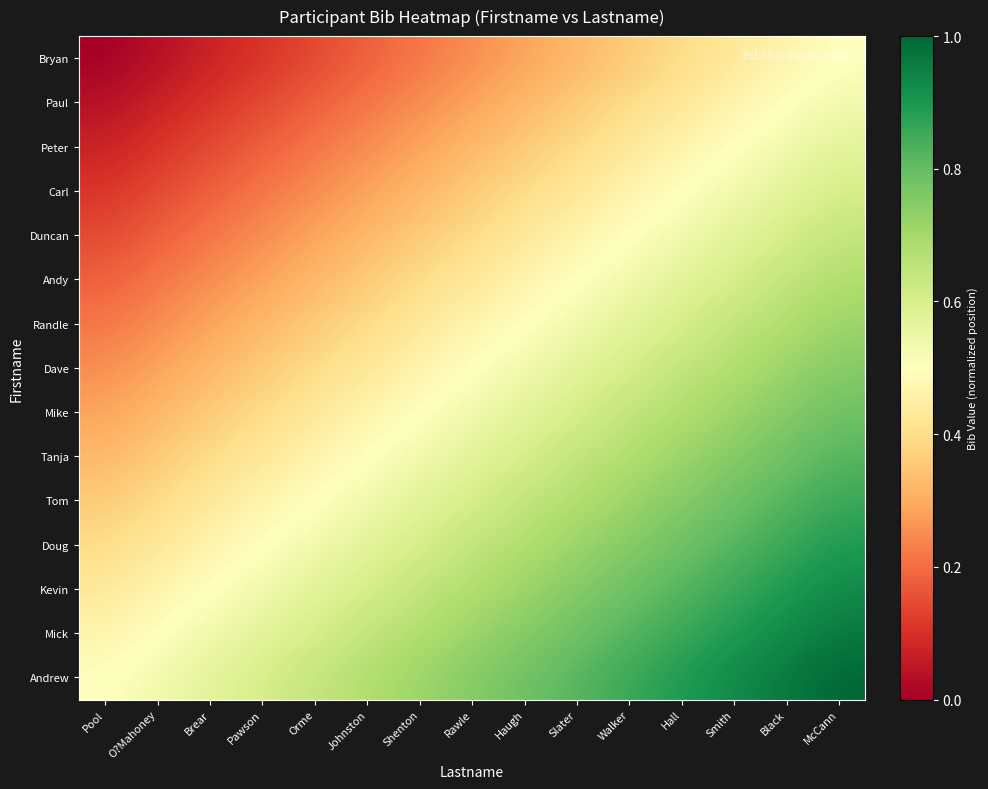

Reading left to right, transcribe all the data shown in this chart.

Bryan: Pool=0.0	O?Mahoney=0.0	Brear=0.1	Pawson=0.1	Orme=0.1	Johnston=0.2	Shenton=0.2	Rawle=0.2	Haugh=0.3	Slater=0.3	Walker=0.4	Hall=0.4	Smith=0.4	Black=0.5	McCann=0.5
Paul: Pool=0.0	O?Mahoney=0.1	Brear=0.1	Pawson=0.1	Orme=0.2	Johnston=0.2	Shenton=0.2	Rawle=0.3	Haugh=0.3	Slater=0.4	Walker=0.4	Hall=0.4	Smith=0.5	Black=0.5	McCann=0.5
Peter: Pool=0.1	O?Mahoney=0.1	Brear=0.1	Pawson=0.2	Orme=0.2	Johnston=0.2	Shenton=0.3	Rawle=0.3	Haugh=0.4	Slater=0.4	Walker=0.4	Hall=0.5	Smith=0.5	Black=0.5	McCann=0.6
Carl: Pool=0.1	O?Mahoney=0.1	Brear=0.2	Pawson=0.2	Orme=0.2	Johnston=0.3	Shenton=0.3	Rawle=0.4	Haugh=0.4	Slater=0.4	Walker=0.5	Hall=0.5	Smith=0.5	Black=0.6	McCann=0.6
Duncan: Pool=0.1	O?Mahoney=0.2	Brear=0.2	Pawson=0.2	Orme=0.3	Johnston=0.3	Shenton=0.4	Rawle=0.4	Haugh=0.4	Slater=0.5	Walker=0.5	Hall=0.5	Smith=0.6	Black=0.6	McCann=0.6
Andy: Pool=0.2	O?Mahoney=0.2	Brear=0.2	Pawson=0.3	Orme=0.3	Johnston=0.4	Shenton=0.4	Rawle=0.4	Haugh=0.5	Slater=0.5	Walker=0.5	Hall=0.6	Smith=0.6	Black=0.6	McCann=0.7
Randle: Pool=0.2	O?Mahoney=0.2	Brear=0.3	Pawson=0.3	Orme=0.4	Johnston=0.4	Shenton=0.4	Rawle=0.5	Haugh=0.5	Slater=0.5	Walker=0.6	Hall=0.6	Smith=0.6	Black=0.7	McCann=0.7
Dave: Pool=0.2	O?Mahoney=0.3	Brear=0.3	Pawson=0.4	Orme=0.4	Johnston=0.4	Shenton=0.5	Rawle=0.5	Haugh=0.5	Slater=0.6	Walker=0.6	Hall=0.6	Smith=0.7	Black=0.7	McCann=0.8
Mike: Pool=0.3	O?Mahoney=0.3	Brear=0.4	Pawson=0.4	Orme=0.4	Johnston=0.5	Shenton=0.5	Rawle=0.5	Haugh=0.6	Slater=0.6	Walker=0.6	Hall=0.7	Smith=0.7	Black=0.8	McCann=0.8
Tanja: Pool=0.3	O?Mahoney=0.4	Brear=0.4	Pawson=0.4	Orme=0.5	Johnston=0.5	Shenton=0.5	Rawle=0.6	Haugh=0.6	Slater=0.6	Walker=0.7	Hall=0.7	Smith=0.8	Black=0.8	McCann=0.8
Tom: Pool=0.4	O?Mahoney=0.4	Brear=0.4	Pawson=0.5	Orme=0.5	Johnston=0.5	Shenton=0.6	Rawle=0.6	Haugh=0.6	Slater=0.7	Walker=0.7	Hall=0.8	Smith=0.8	Black=0.8	McCann=0.9
Doug: Pool=0.4	O?Mahoney=0.4	Brear=0.5	Pawson=0.5	Orme=0.5	Johnston=0.6	Shenton=0.6	Rawle=0.6	Haugh=0.7	Slater=0.7	Walker=0.8	Hall=0.8	Smith=0.8	Black=0.9	McCann=0.9
Kevin: Pool=0.4	O?Mahoney=0.5	Brear=0.5	Pawson=0.5	Orme=0.6	Johnston=0.6	Shenton=0.6	Rawle=0.7	Haugh=0.7	Slater=0.8	Walker=0.8	Hall=0.8	Smith=0.9	Black=0.9	McCann=0.9
Mick: Pool=0.5	O?Mahoney=0.5	Brear=0.5	Pawson=0.6	Orme=0.6	Johnston=0.6	Shenton=0.7	Rawle=0.7	Haugh=0.8	Slater=0.8	Walker=0.8	Hall=0.9	Smith=0.9	Black=0.9	McCann=1.0
Andrew: Pool=0.5	O?Mahoney=0.5	Brear=0.6	Pawson=0.6	Orme=0.6	Johnston=0.7	Shenton=0.7	Rawle=0.8	Haugh=0.8	Slater=0.8	Walker=0.9	Hall=0.9	Smith=0.9	Black=1.0	McCann=1.0